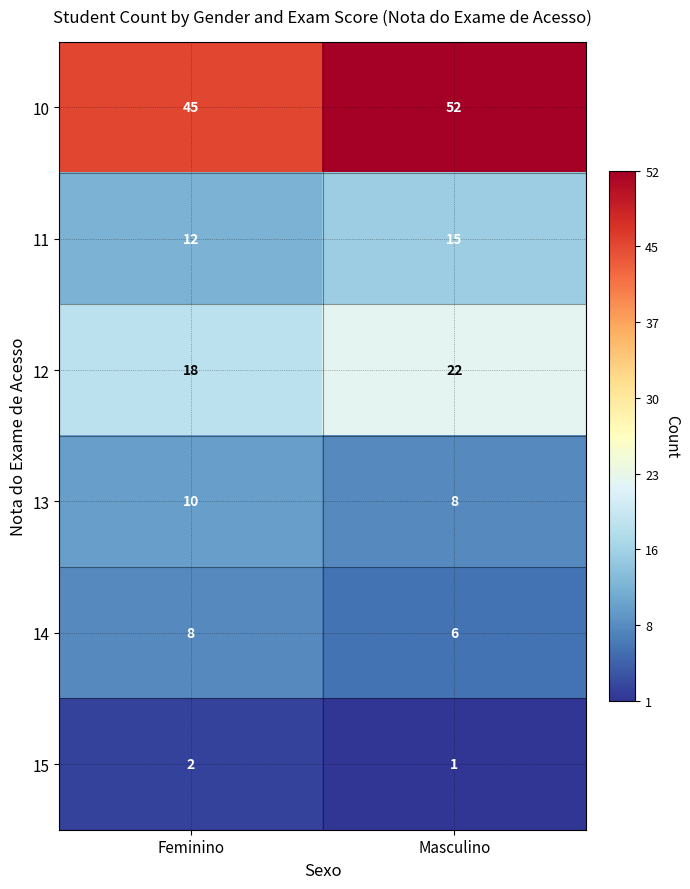

At which label is 15 closest to 1?

Masculino